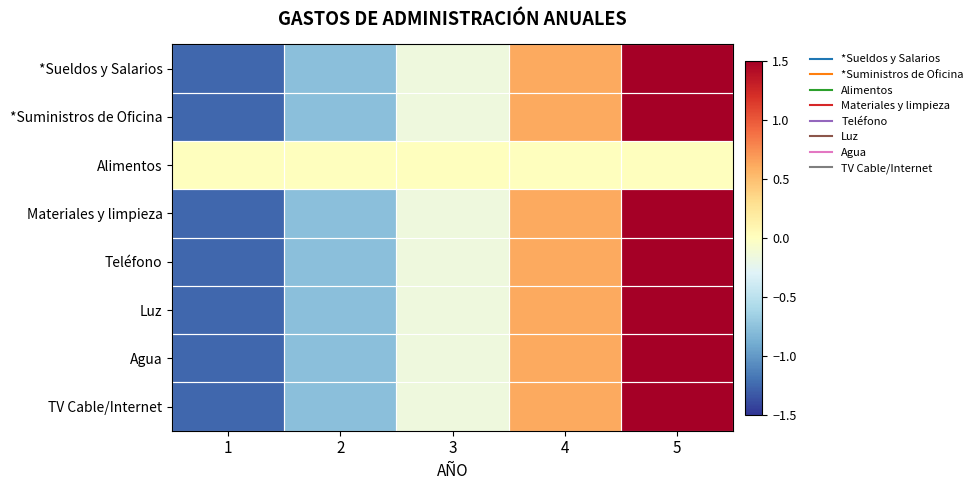

What is the smallest value displayed?

-1.3